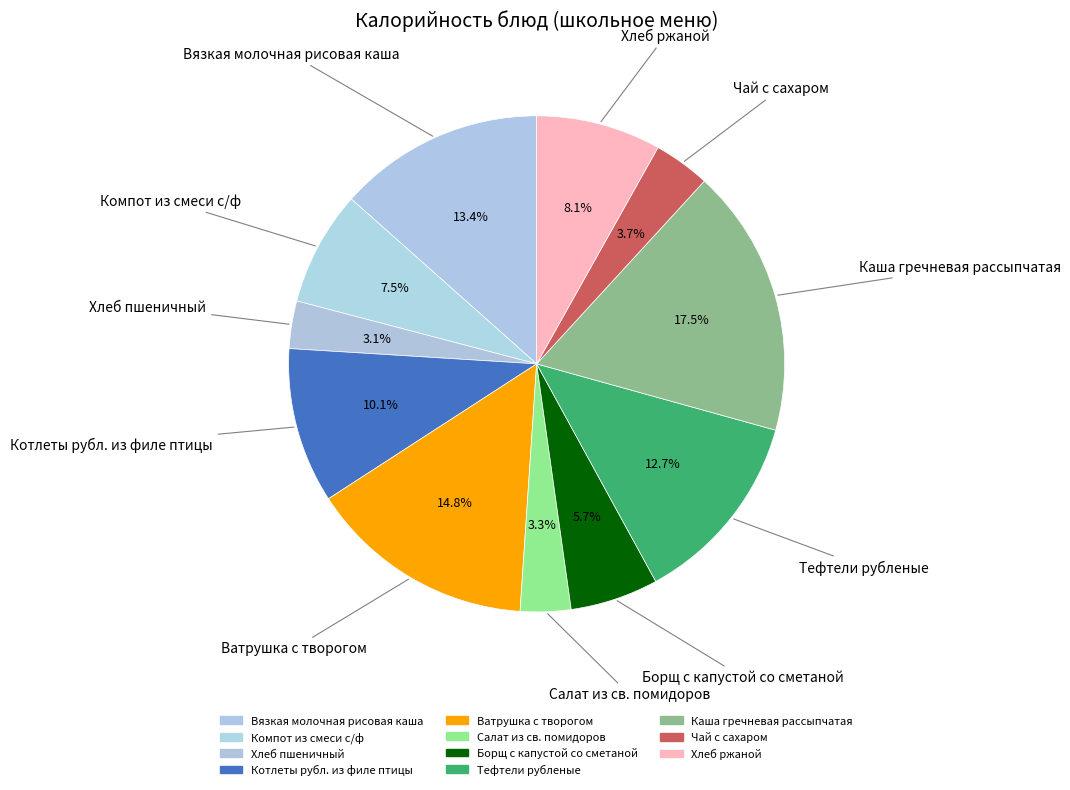

To the nearest percent, what portion does Чай с сахаром represent?

4%